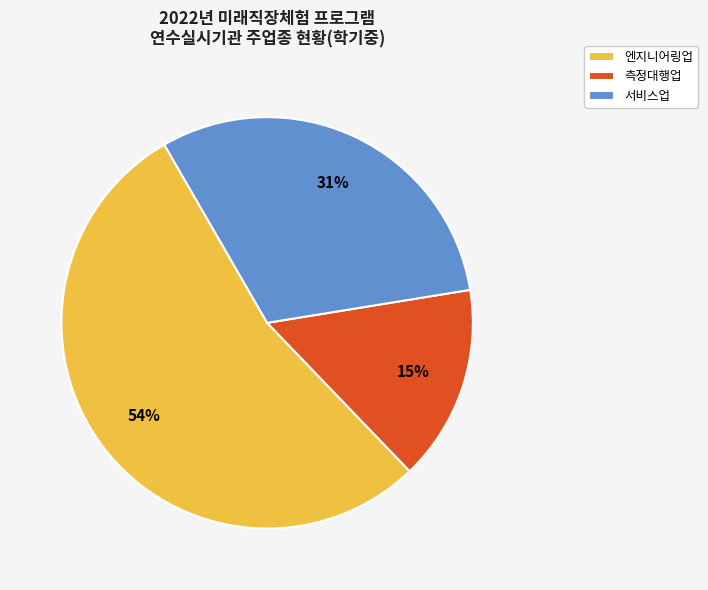

Combined, do 측정대행업 and 엔지니어링업 account for over 50%?

Yes